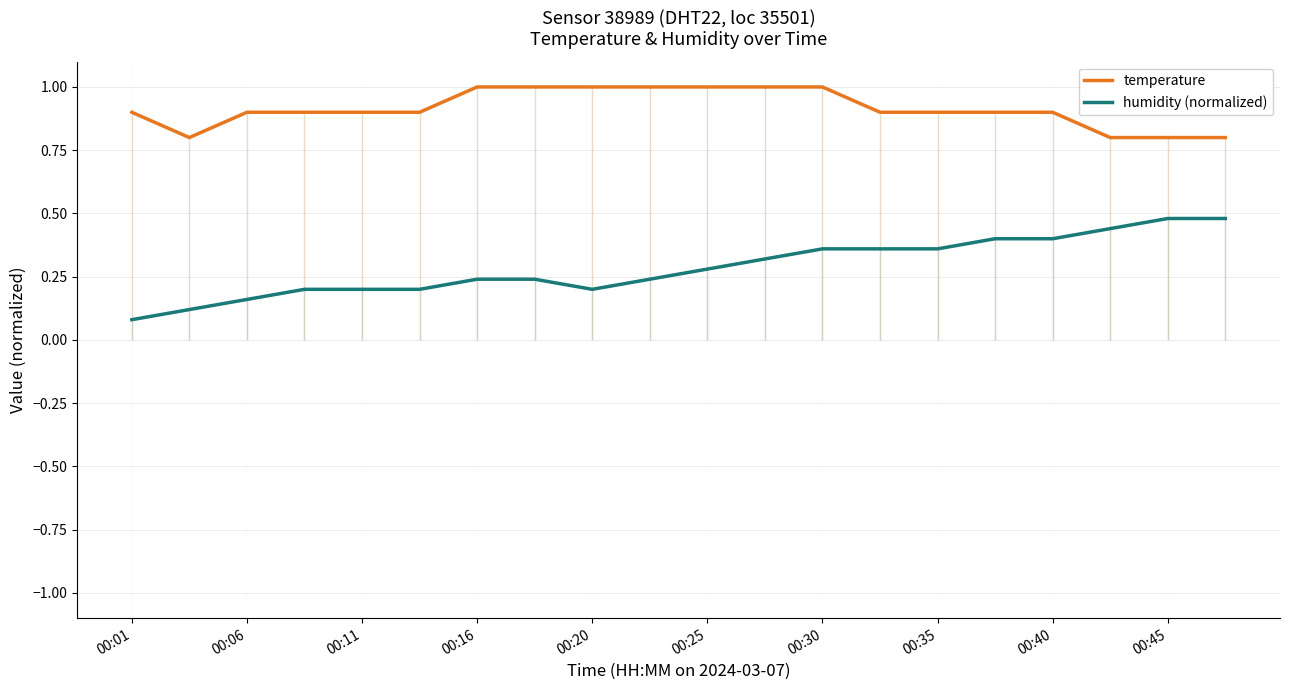

The temperature series shows 0.6 at 00:20. True or false?

False